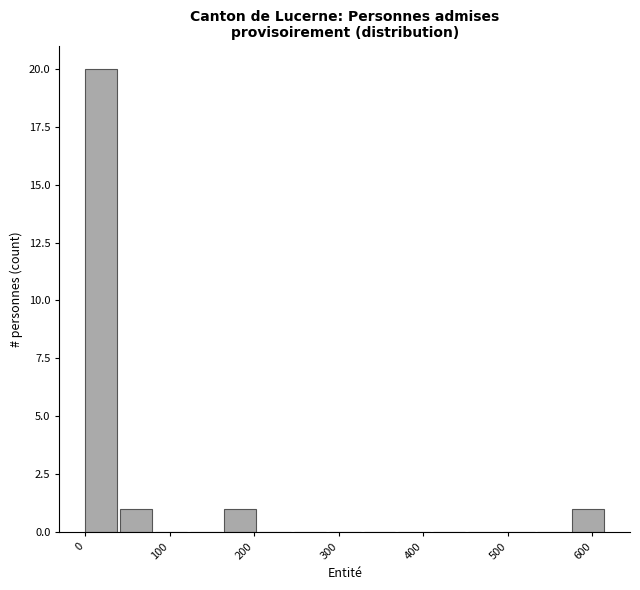

Over which range of the x-axis is the bar tallest?

0 to 40